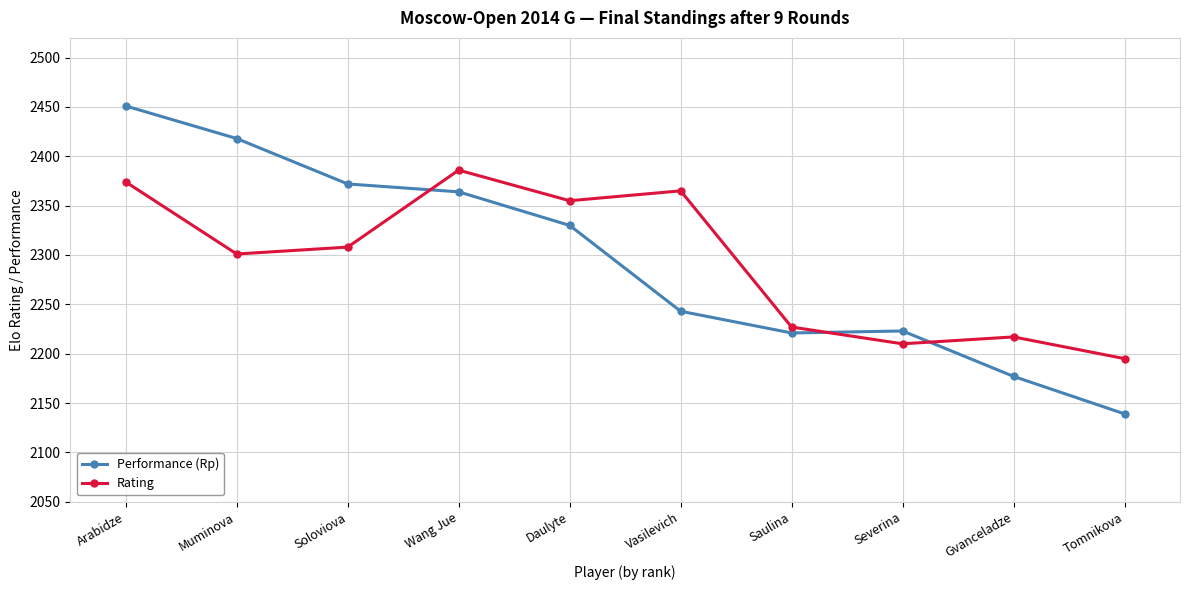

At which label is Rating closest to 2290?

Muminova